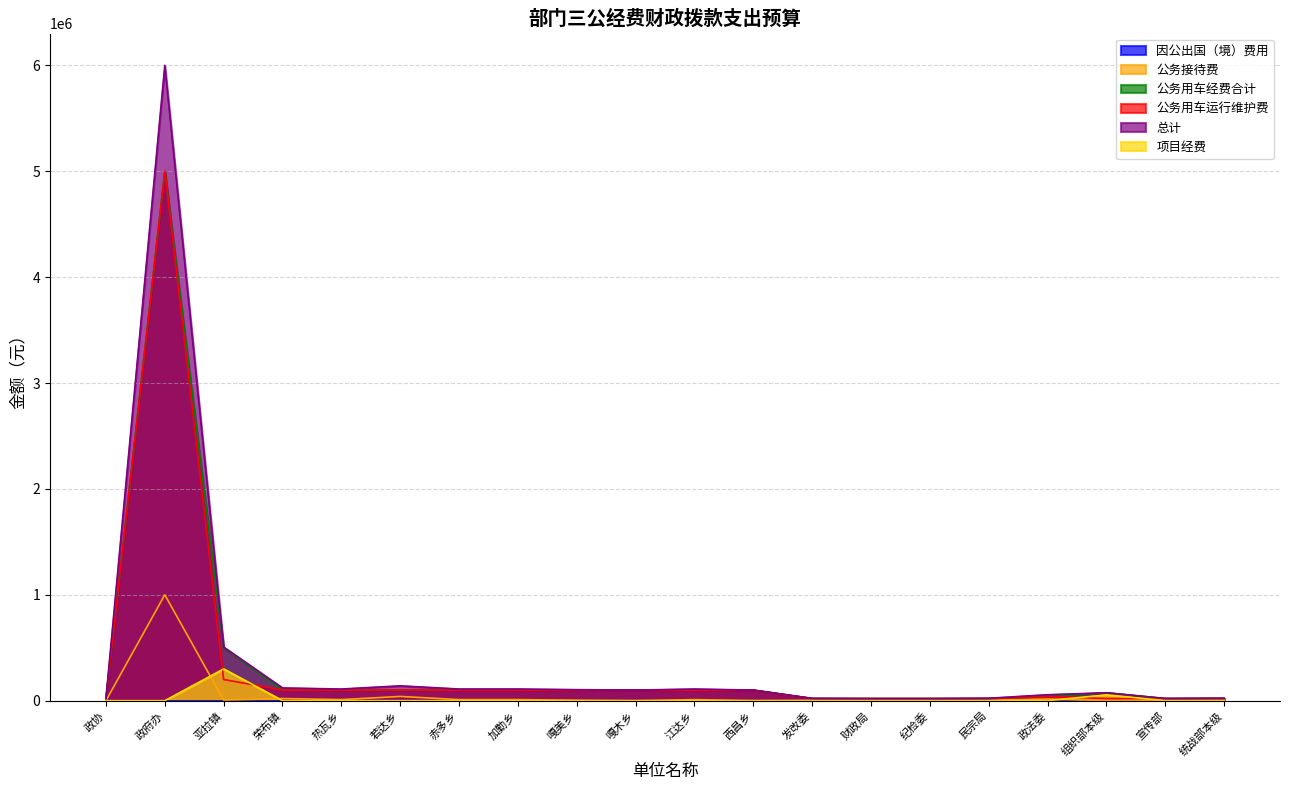

At which category does the chart reach its minimum across all series?

政协